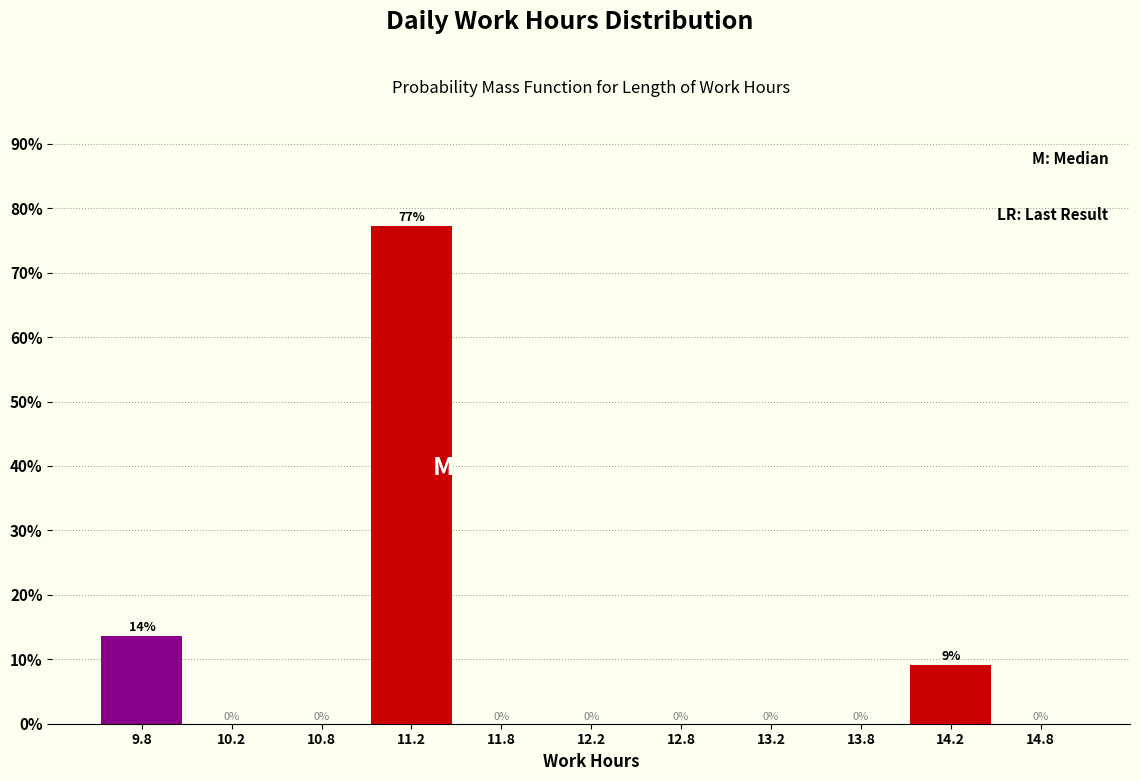

Which range on the x-axis has the tallest bar?

11.0 to 11.5